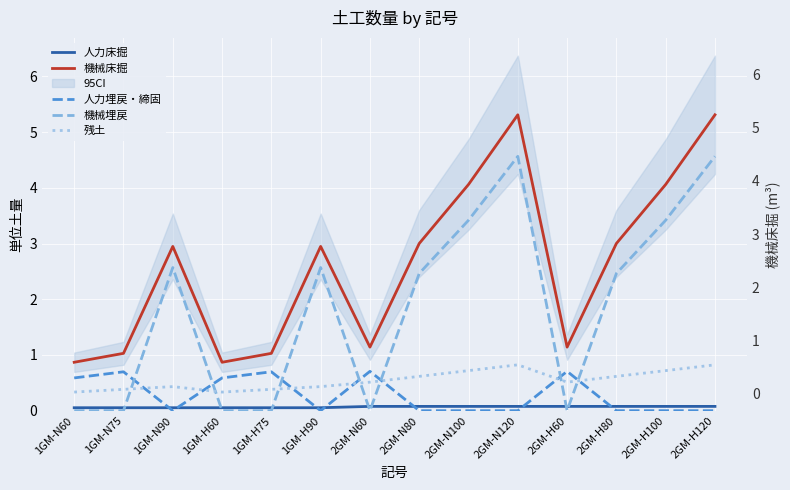

Where is the first local maximum for 機械埋戻?

1GM-N90